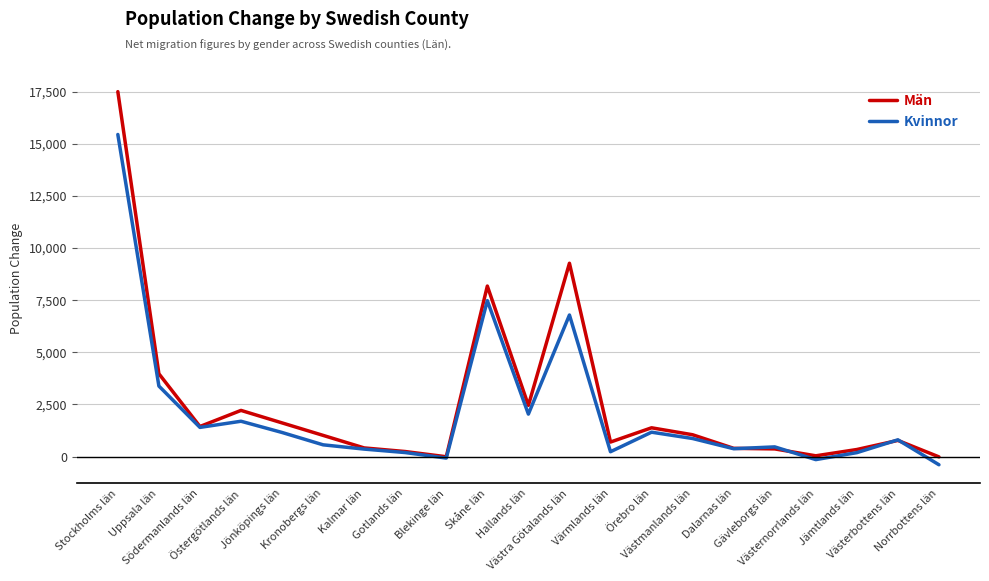

Which series has the largest total across all categories?

Män